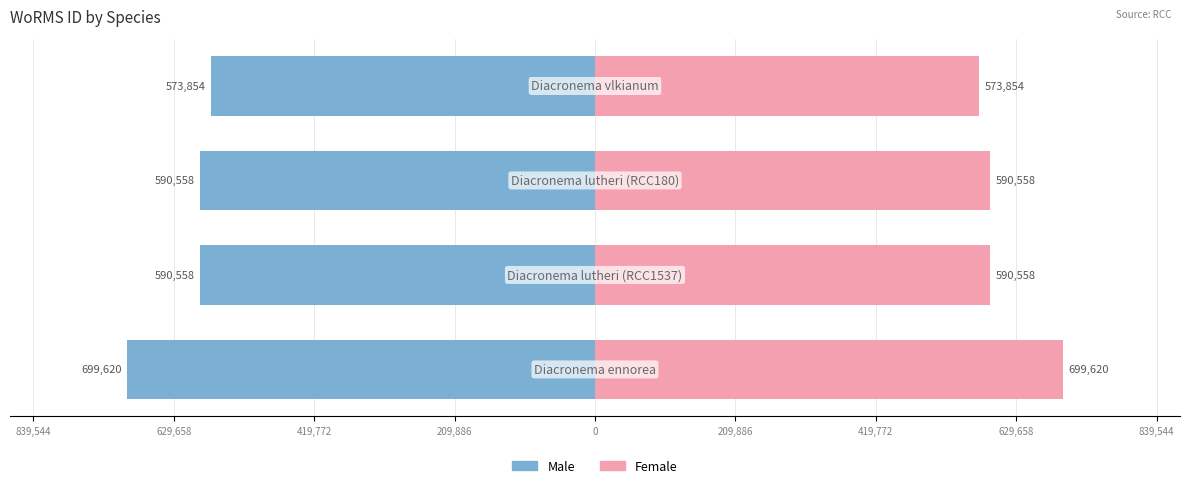

The value of Female at 419,772 is 1039753. True or false?

False